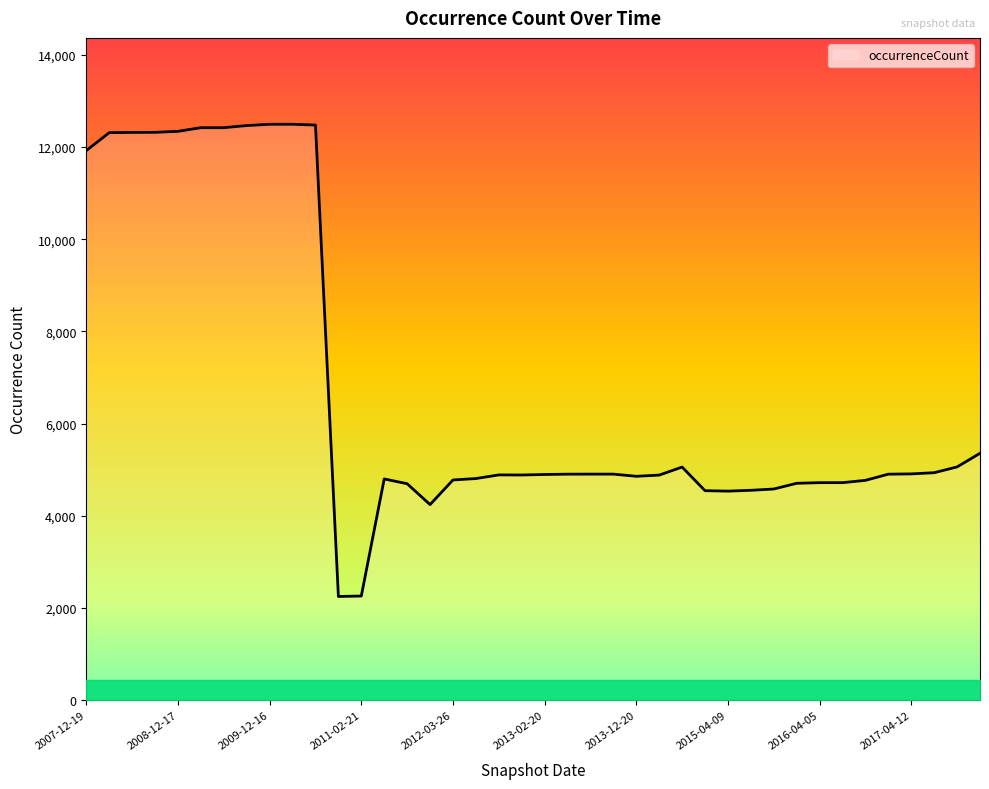

What is the greatest value displayed?

12495